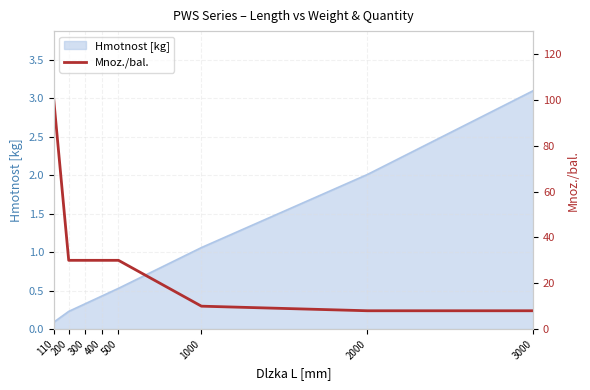

Rank the categories by Hmotnost [kg] value from lowest to highest.

110, 200, 300, 400, 500, 1000, 2000, 3000